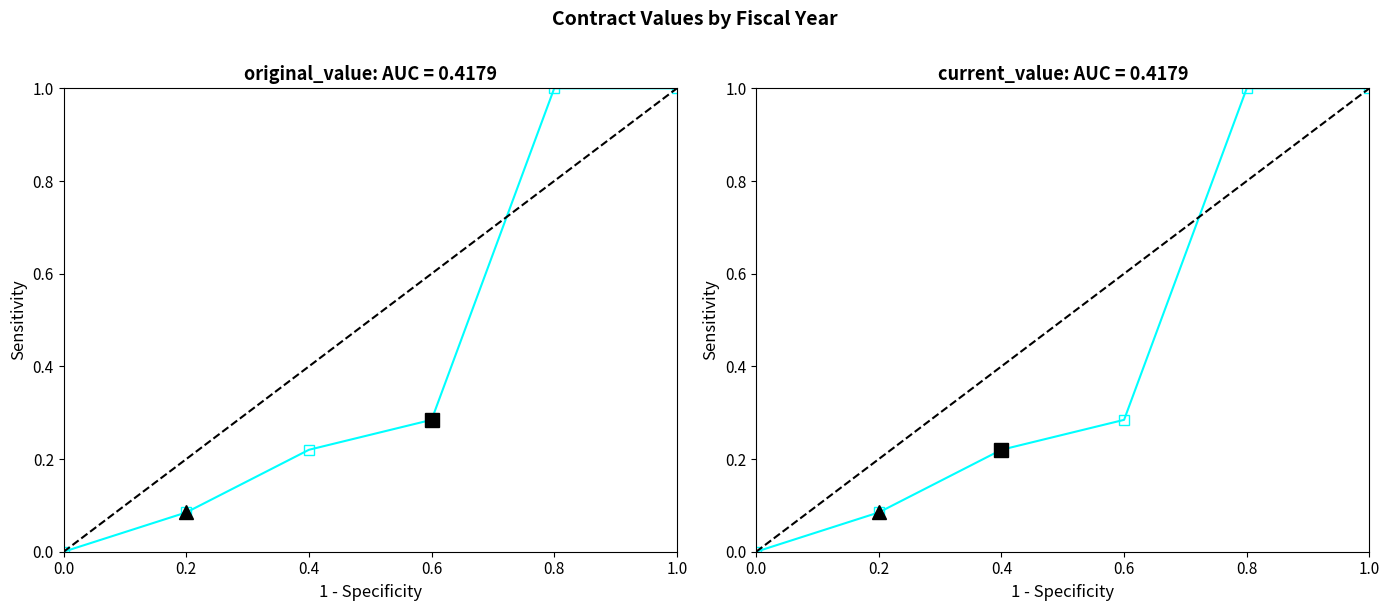

Which series has the largest range (max minus min)?

original_value